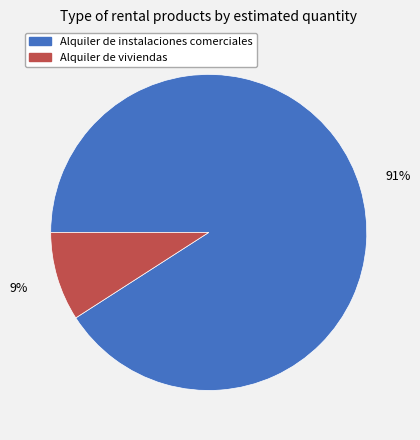

What percentage is the Alquiler de viviendas slice, to the nearest percent?

9%